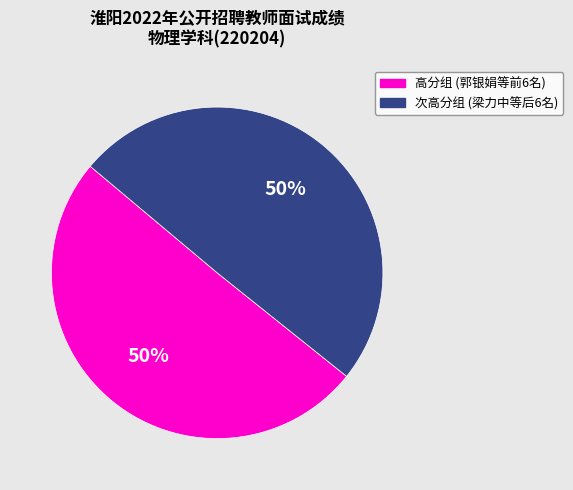

To the nearest percent, what is the average slice percentage?

50%